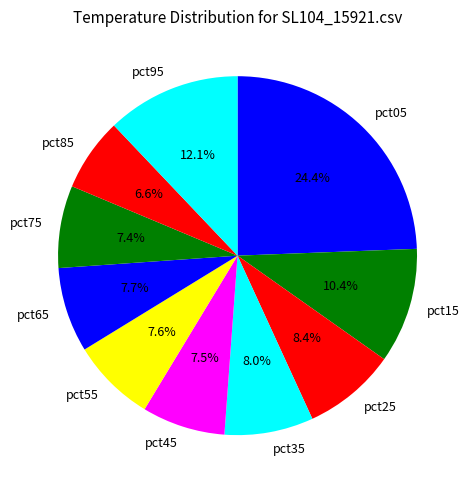

How many slices are in this pie chart?

10